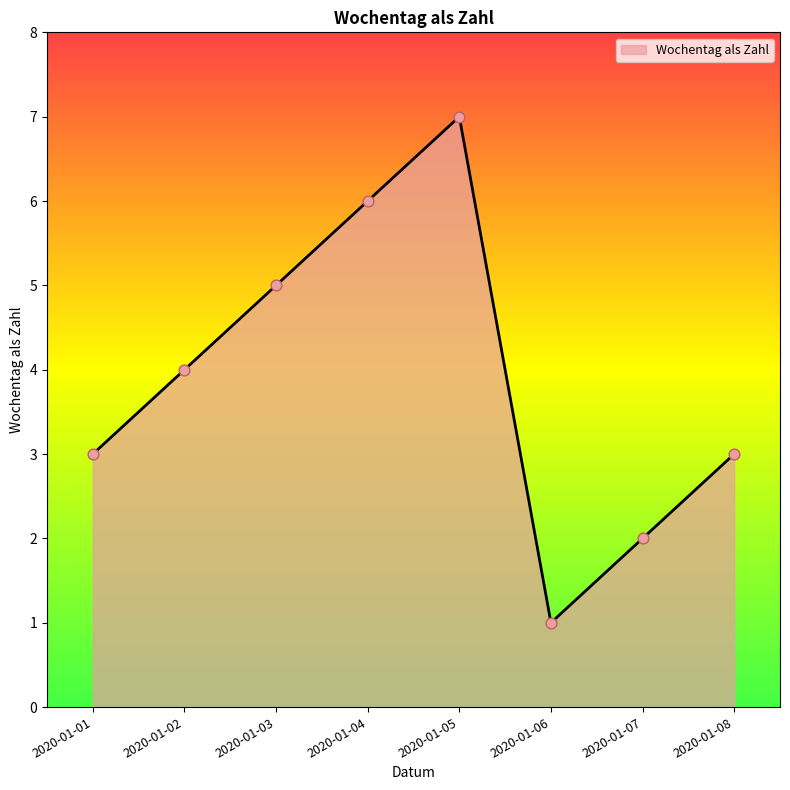

What is the change in value from 2020-01-04 to 2020-01-06?

-5